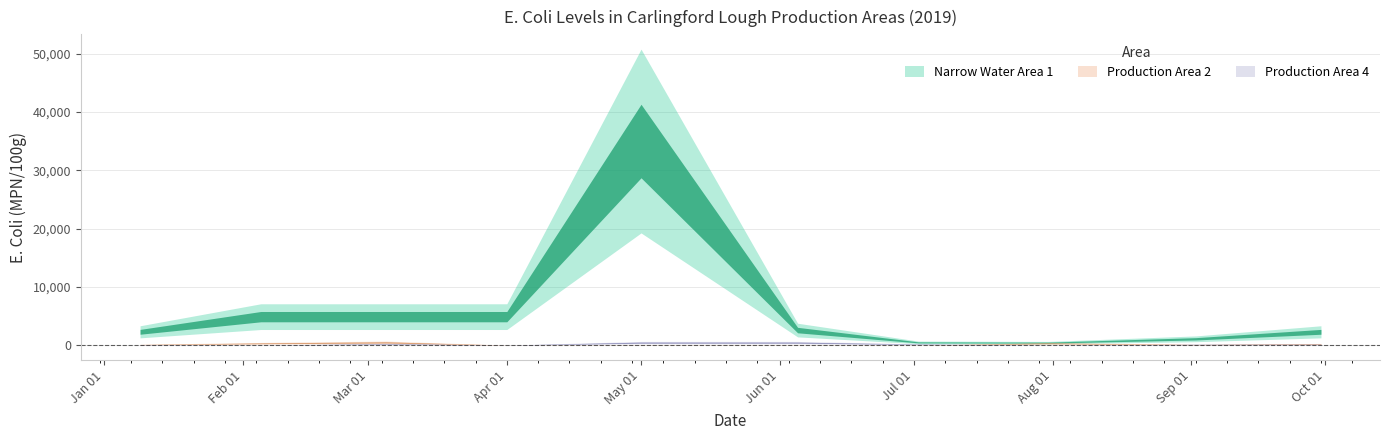

At how many categories does at least one series exceed 5245?

1